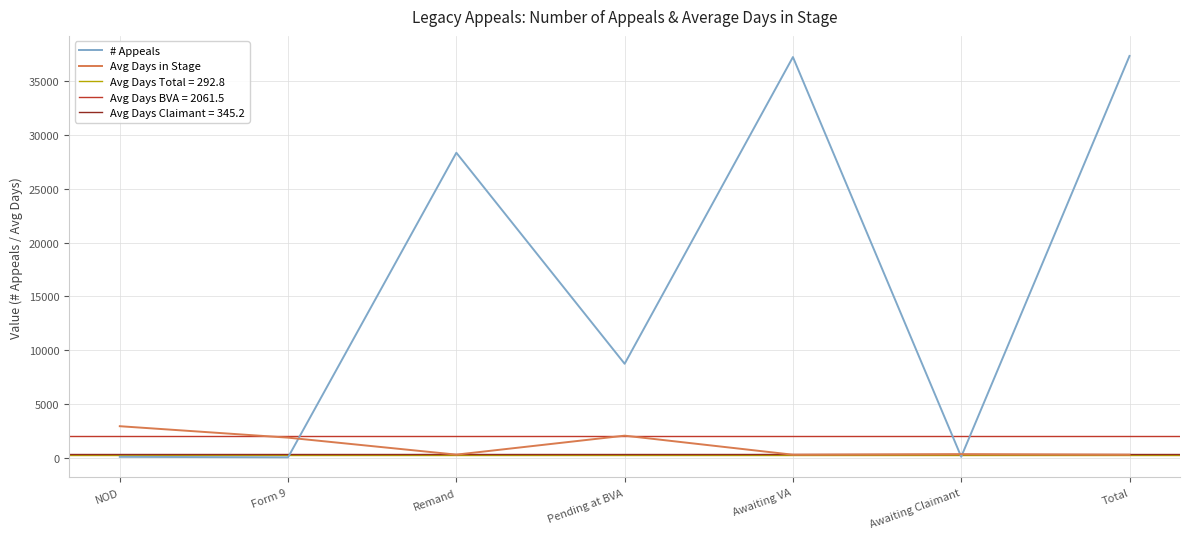

Where does the Avg Days in Stage series first go above 345?

NOD